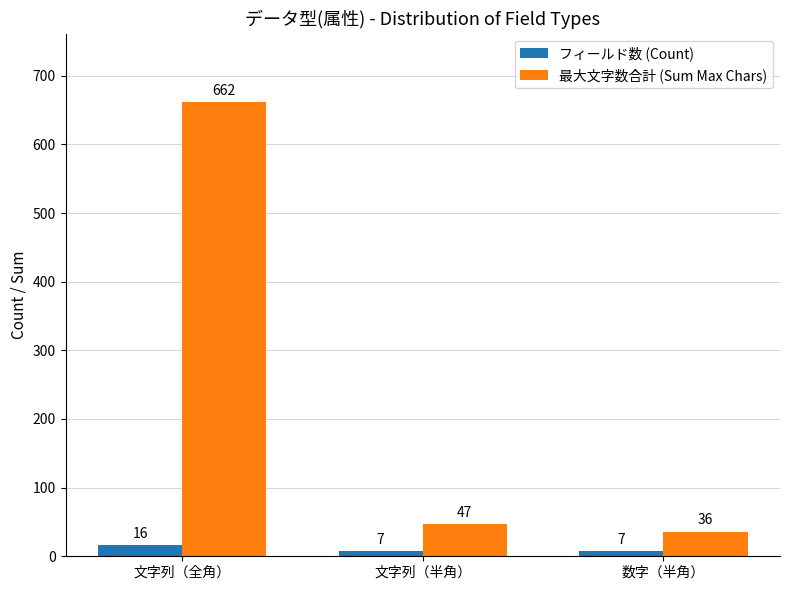

Reading right to left, extract all data points from this chart.

フィールド数 (Count): 数字（半角）=7	文字列（半角）=7	文字列（全角）=16
最大文字数合計 (Sum Max Chars): 数字（半角）=36	文字列（半角）=47	文字列（全角）=662